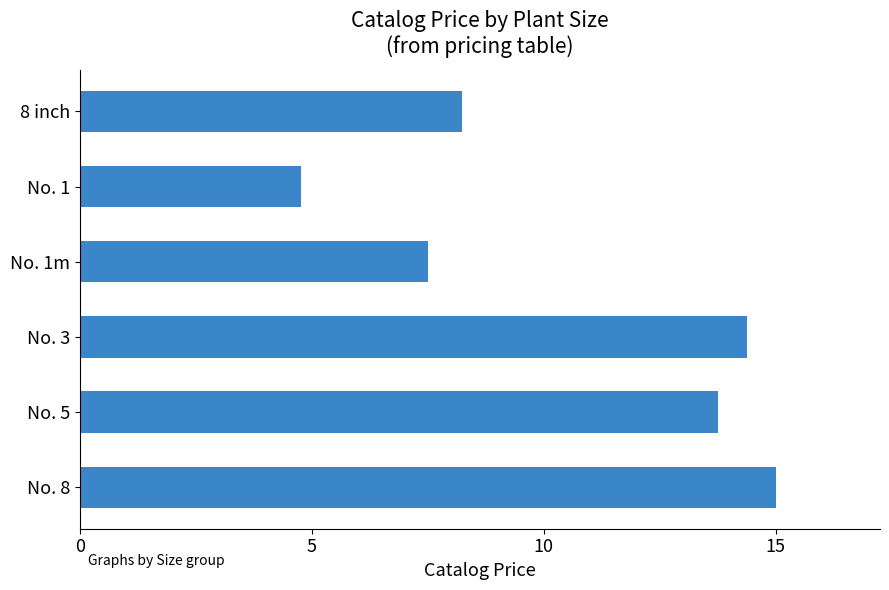

The chart shows a value of 22.1 at No. 5. True or false?

False